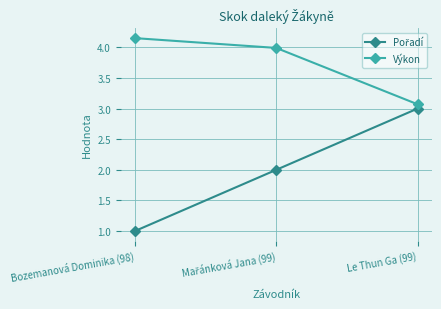

Which series has the largest total across all categories?

Výkon